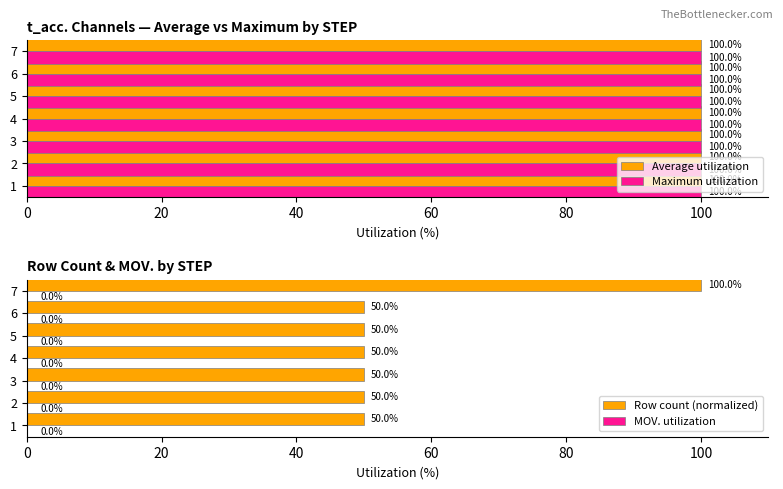

Which series has the largest range (max minus min)?

Row count (normalized)